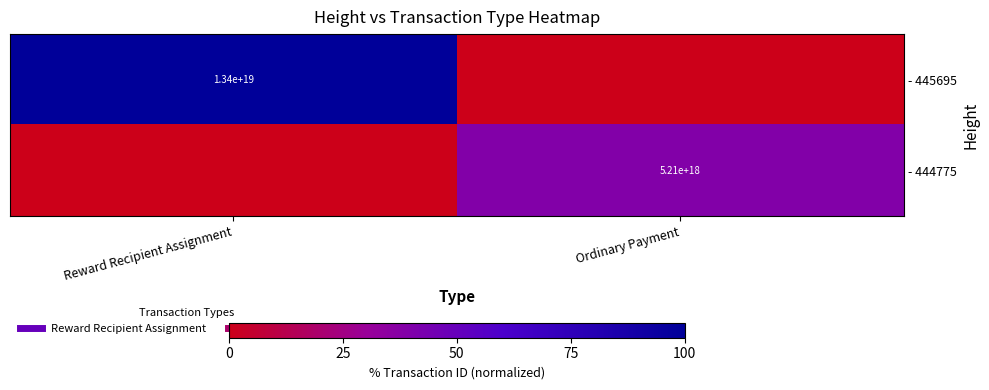

Between Reward Recipient Assignment and Ordinary Payment, which is larger?

Reward Recipient Assignment